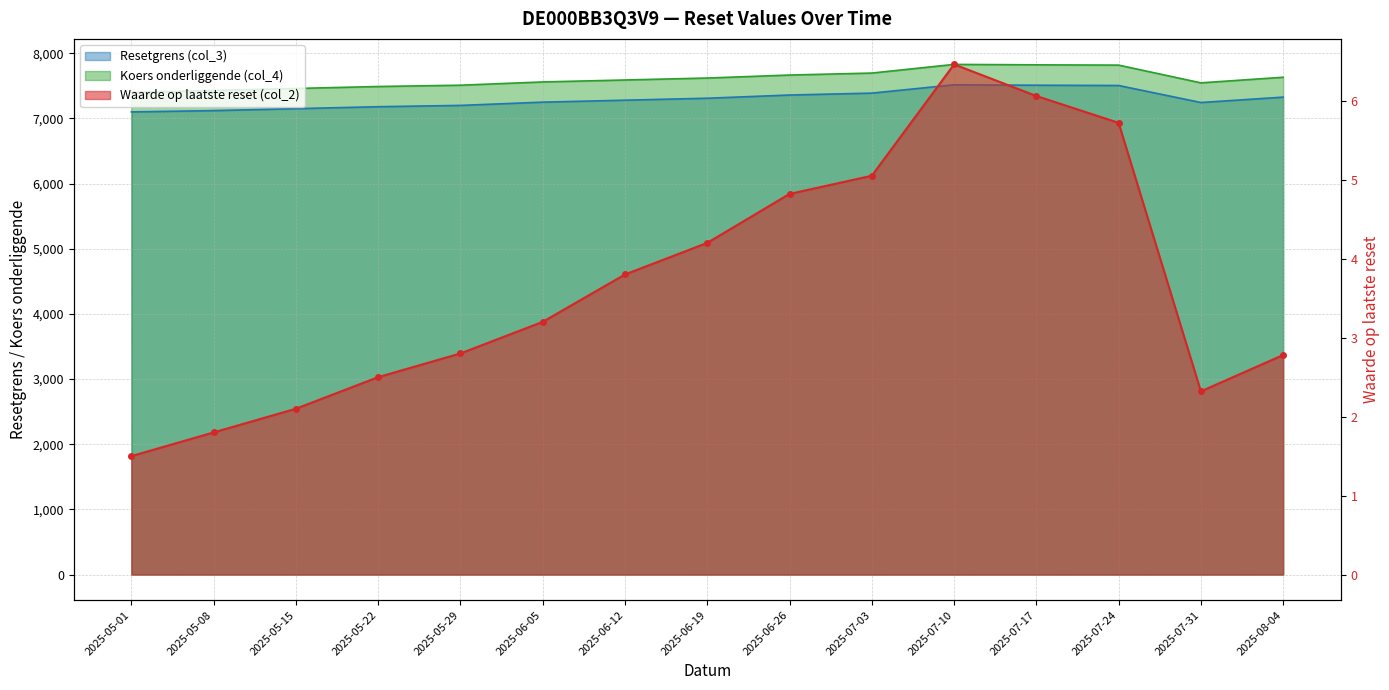

True or false: Koers onderliggende (col_4) has more than 0 interior local peaks.

True